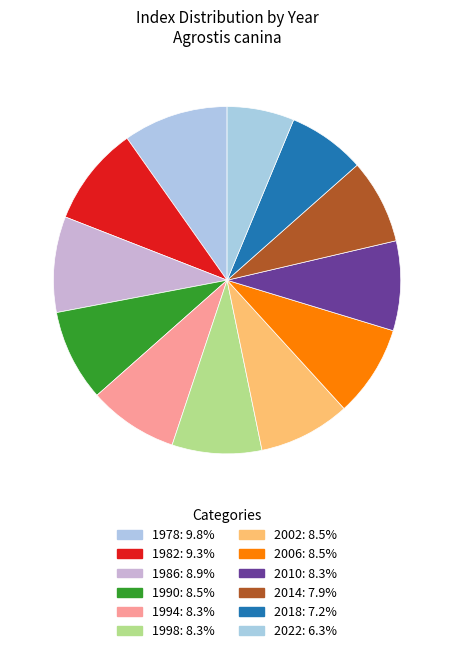

Is there any slice that represents more than half of the pie?

No